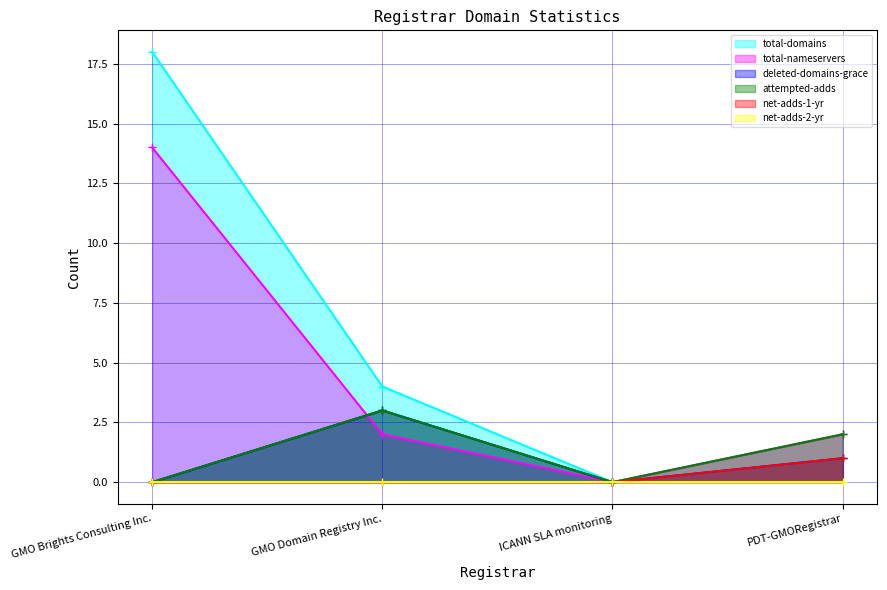

The value of attempted-adds at GMO Brights Consulting Inc. is 0. True or false?

True